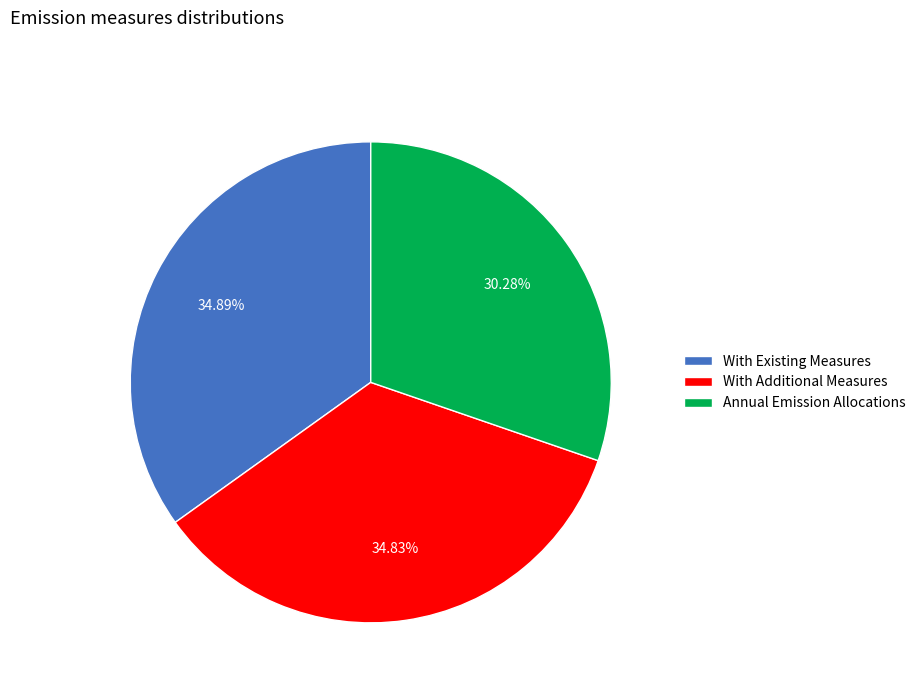

Is the sum of With Additional Measures and Annual Emission Allocations greater than half?

Yes